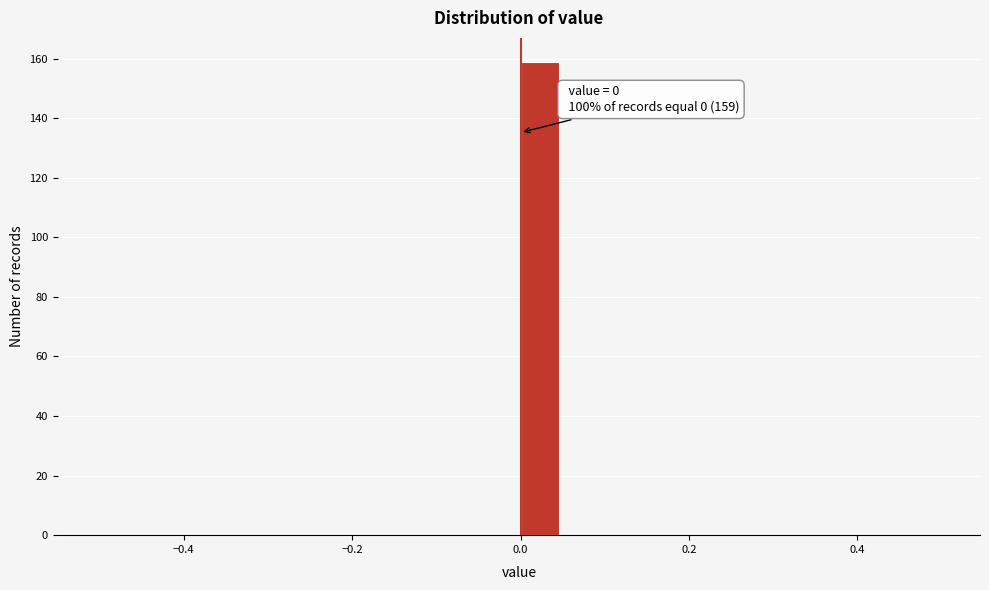

Around what value on the x-axis is the tallest bar? Give the approximate position of its centre, as read against the axis.

0.02